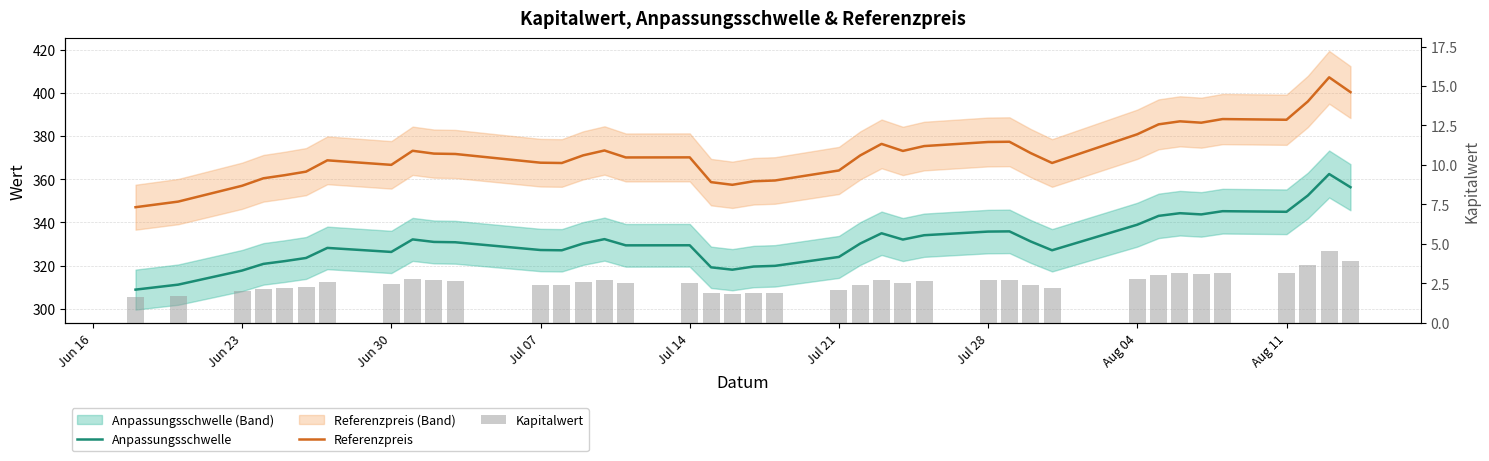

How many values in the Referenzpreis series are below 371?

18